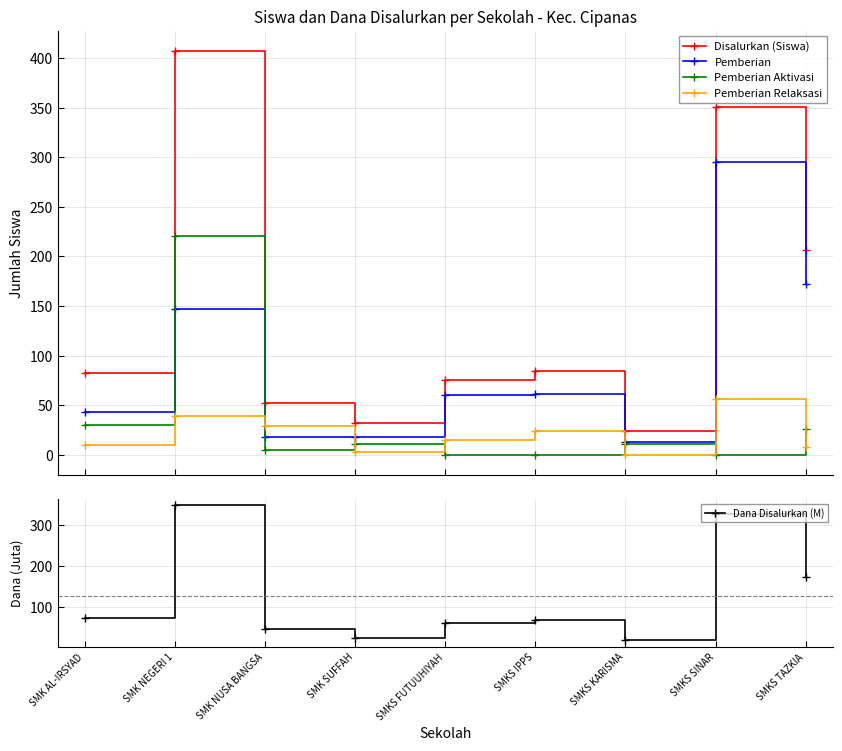

True or false: Pemberian Aktivasi has a value of 47.2 at SMK AL-IRSYAD.

False